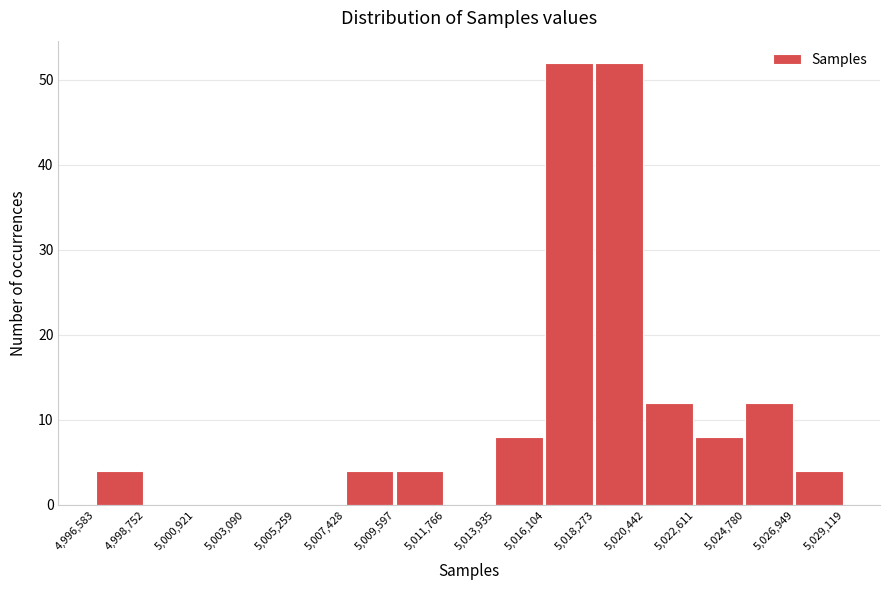

Reading left to right, transcribe this chart: for each bar, give the range it covers on the x-axis and its height. The values are not printed on the chart, so give them approximately, as read against the axis.

4,996,583 to 4,998,752: 4
4,998,752 to 5,000,921: 0
5,000,921 to 5,003,090: 0
5,003,090 to 5,005,259: 0
5,005,259 to 5,007,428: 0
5,007,428 to 5,009,597: 4
5,009,597 to 5,011,766: 4
5,011,766 to 5,013,935: 0
5,013,935 to 5,016,104: 8
5,016,104 to 5,018,273: 52
5,018,273 to 5,020,442: 52
5,020,442 to 5,022,611: 12
5,022,611 to 5,024,780: 8
5,024,780 to 5,026,949: 12
5,026,949 to 5,029,119: 4